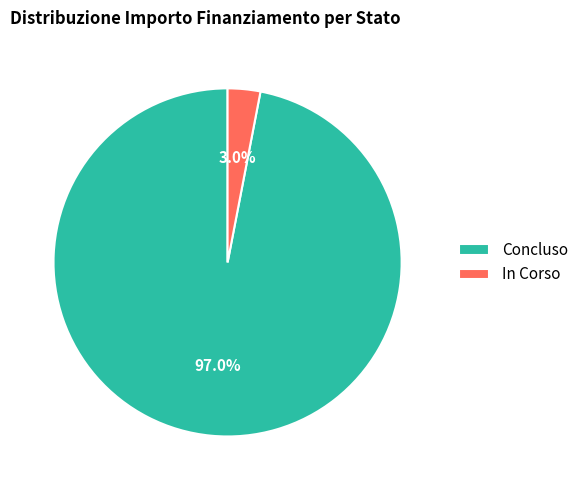

How many segments does this pie chart have?

2